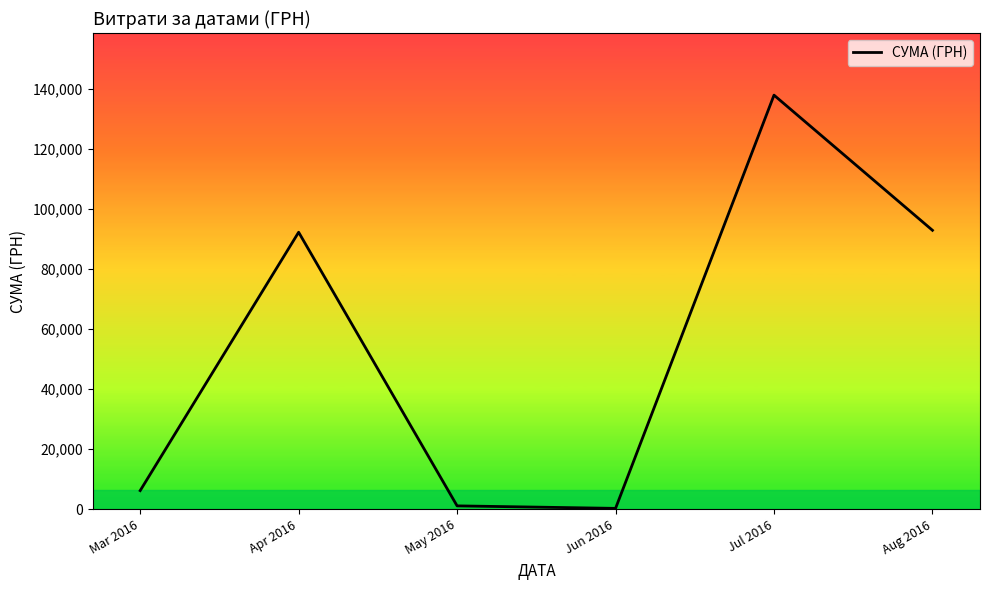

Is it true that the value at Apr 2016 is 37383.1?

False